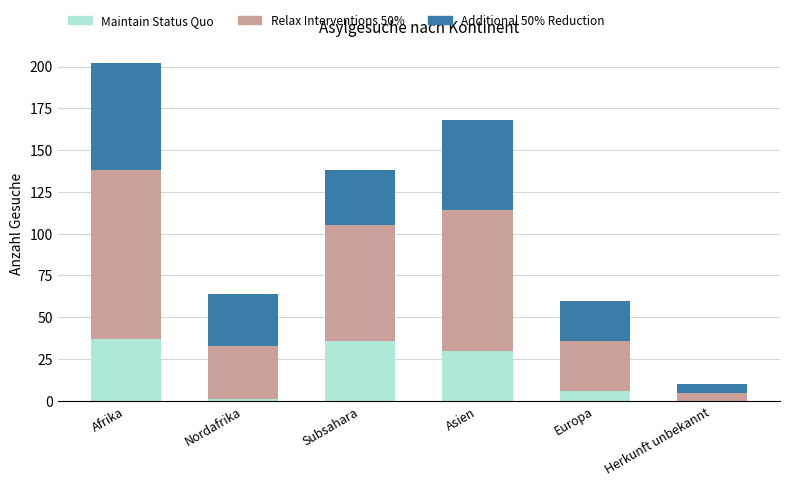

The Maintain Status Quo series shows 36 at Subsahara. True or false?

True